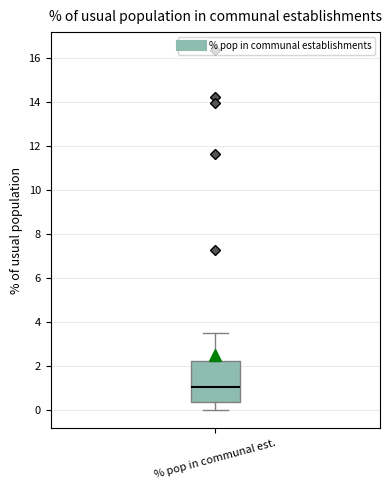

Transcribe this box plot: give where the median line is, the range the box spans, and where the two whiskers end, as read against the y-axis. The values are not printed on the chart, so give them approximately, as read against the axis.

median 1.0, box 0.4 to 2.2, whiskers 0.0 to 3.6